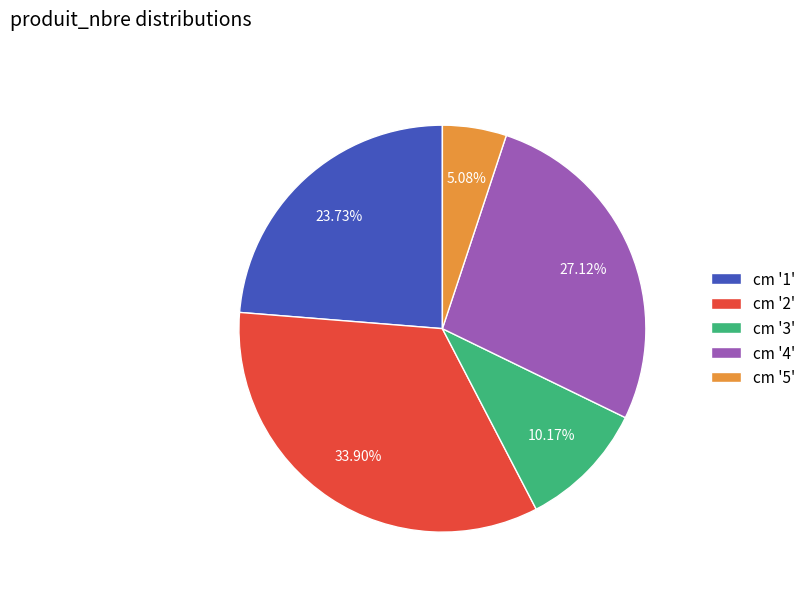

What is the ratio of the value at cm '4' to the value at cm '5'?

5.3